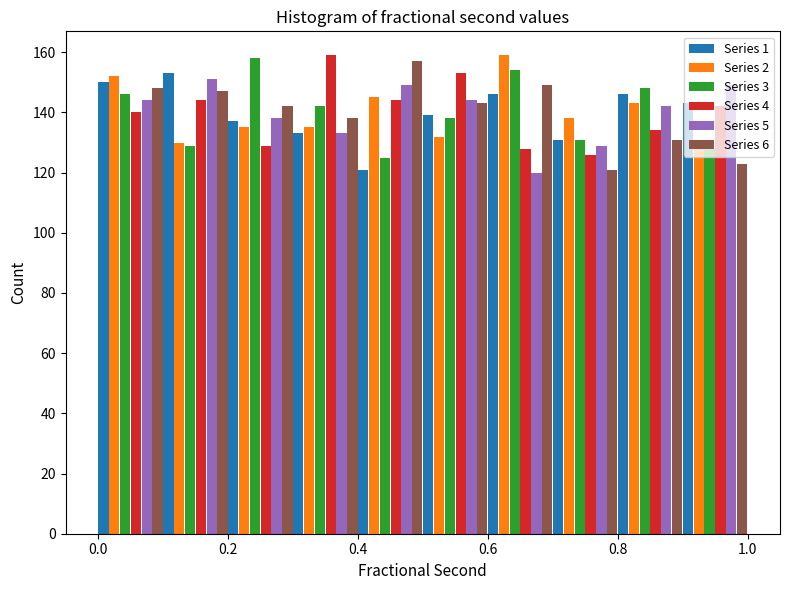

Reading left to right, transcribe this chart: for each range on the x-axis, give the height of each series' bar. The values are not printed on the chart, so give them approximately, as read against the axis.

0.0 to 0.1: Series 1=150	Series 2=152	Series 3=146	Series 4=140	Series 5=144	Series 6=148
0.1 to 0.2: Series 1=154	Series 2=130	Series 3=130	Series 4=144	Series 5=152	Series 6=148
0.2 to 0.3: Series 1=138	Series 2=136	Series 3=158	Series 4=130	Series 5=138	Series 6=142
0.3 to 0.4: Series 1=134	Series 2=136	Series 3=142	Series 4=160	Series 5=134	Series 6=138
0.4 to 0.5: Series 1=122	Series 2=146	Series 3=126	Series 4=144	Series 5=150	Series 6=158
0.5 to 0.6: Series 1=140	Series 2=132	Series 3=138	Series 4=154	Series 5=144	Series 6=144
0.6 to 0.7: Series 1=146	Series 2=160	Series 3=154	Series 4=128	Series 5=120	Series 6=150
0.7 to 0.8: Series 1=132	Series 2=138	Series 3=132	Series 4=126	Series 5=130	Series 6=122
0.8 to 0.9: Series 1=146	Series 2=144	Series 3=148	Series 4=134	Series 5=142	Series 6=132
0.9 to 1.0: Series 1=144	Series 2=130	Series 3=128	Series 4=142	Series 5=150	Series 6=124